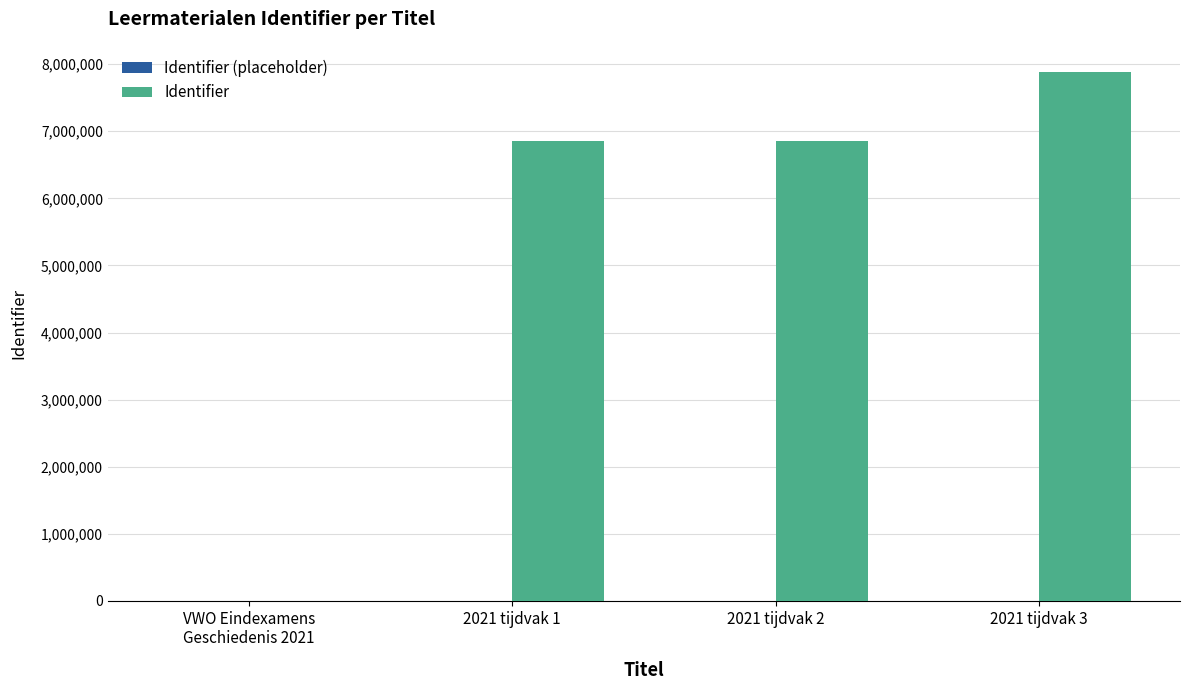

Approximately how many times larger is the value at 2021 tijdvak 3 compared to 2021 tijdvak 2?

1.2